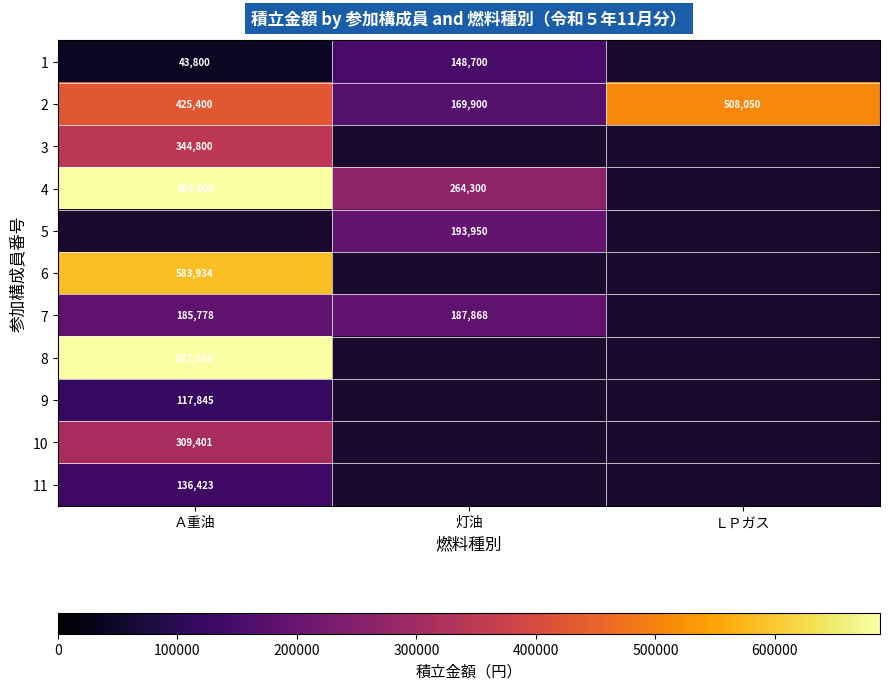

At which category does the chart reach its peak across all series?

Ａ重油